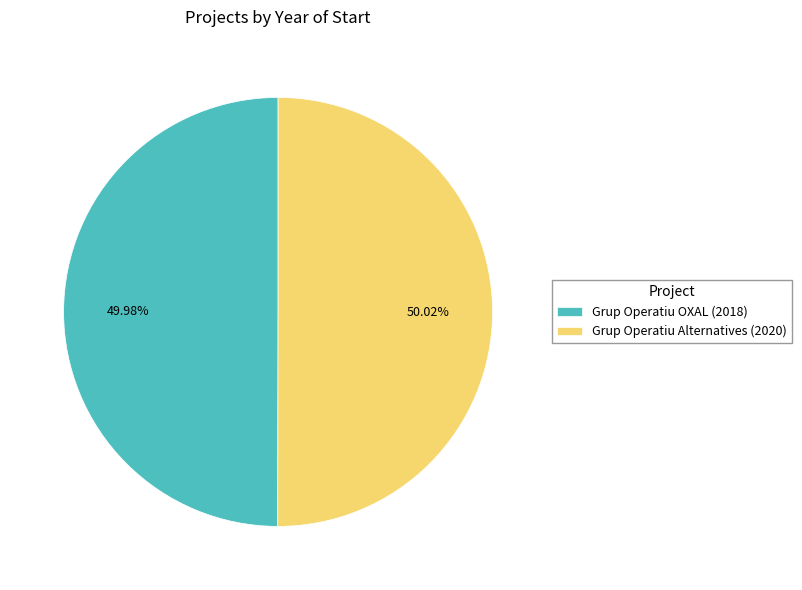

Is there a majority slice in this chart?

Yes